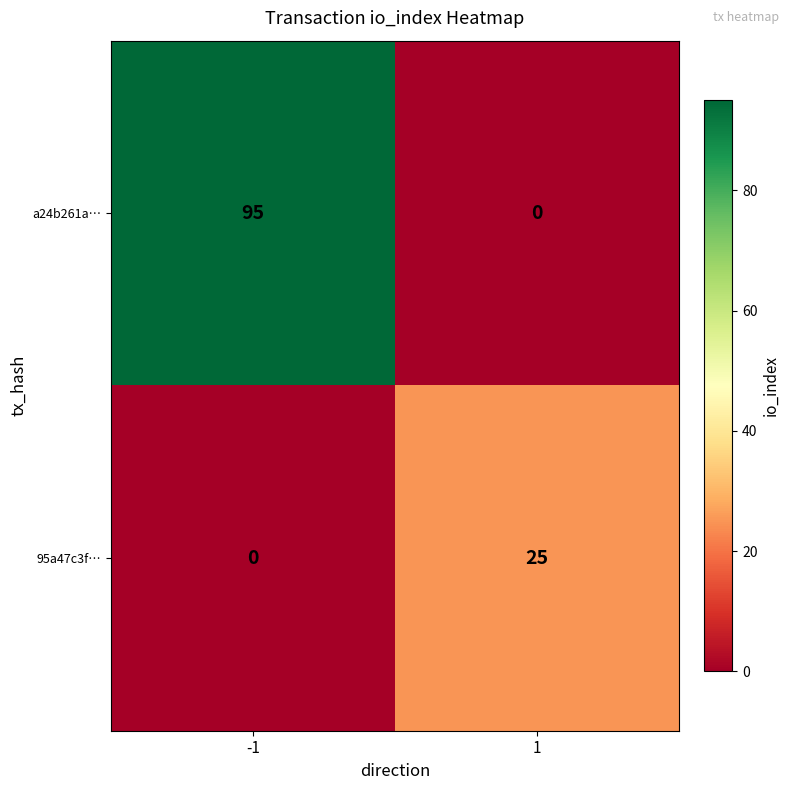

True or false: 95a47c3f… has a value of -12 at -1.

False